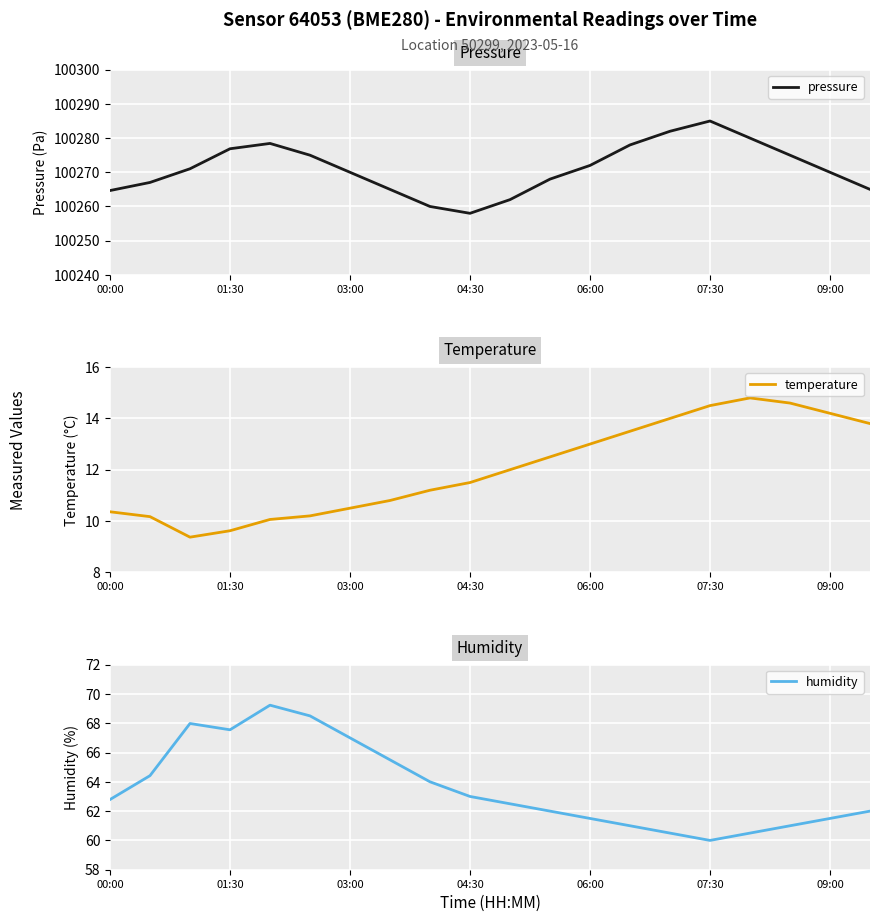

Which category has the lowest value in the pressure series?

04:30